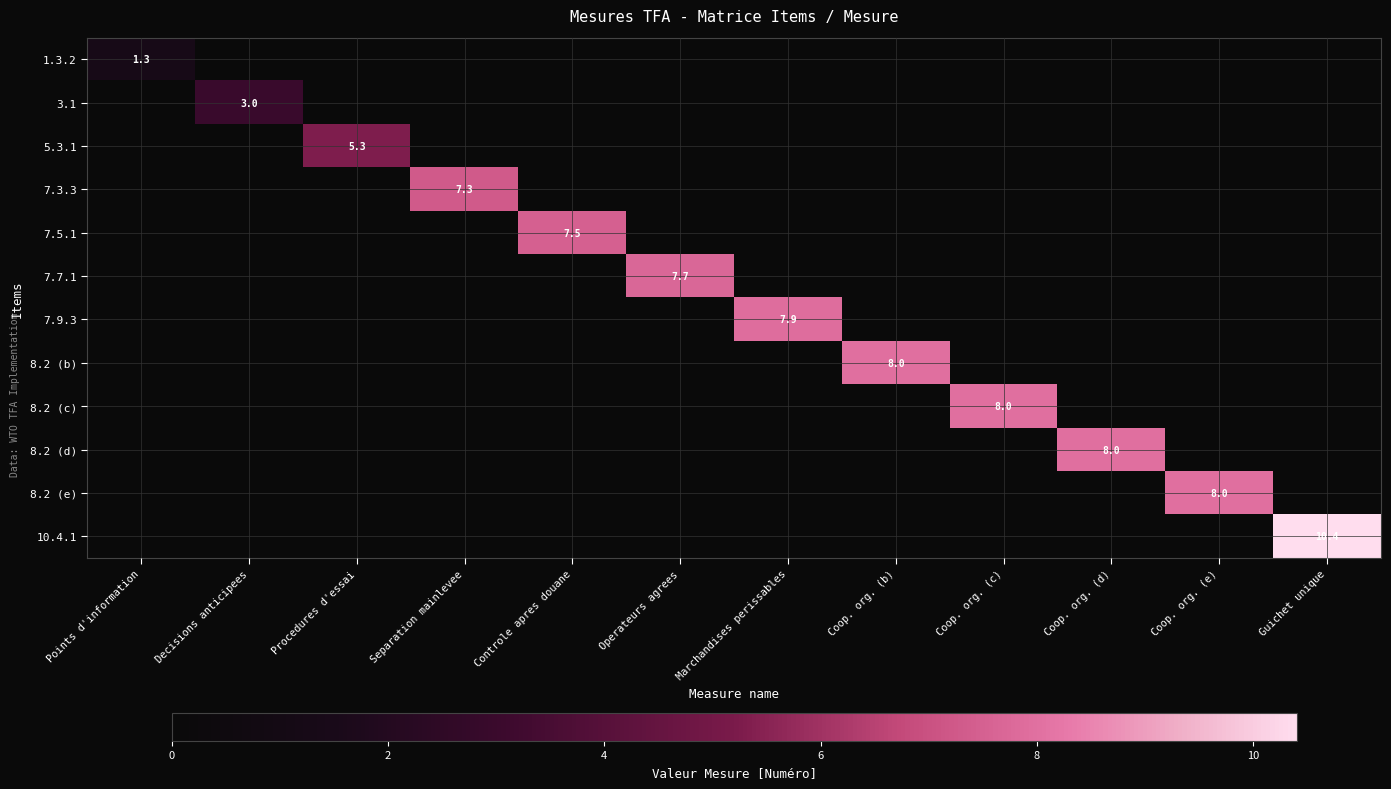

The 5.3.1 series shows 1.4 at Procedures d'essai. True or false?

False